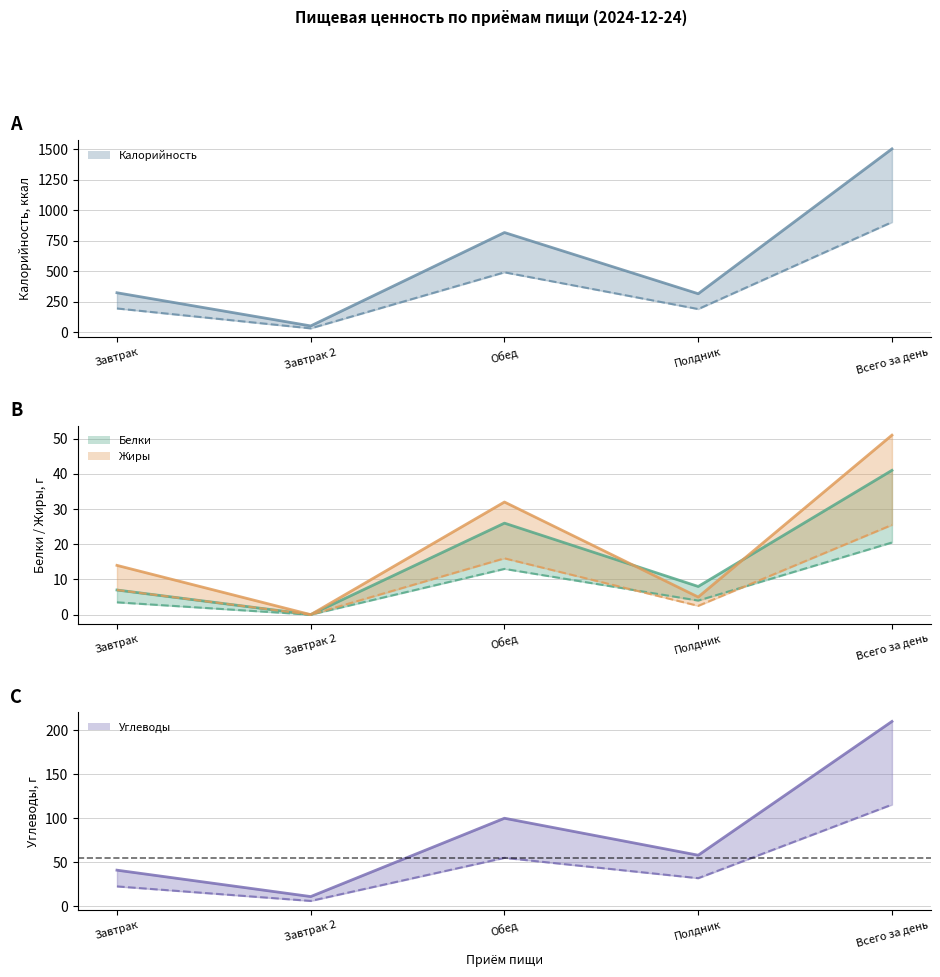

What is the highest value of the Углеводы (верх) series?

210